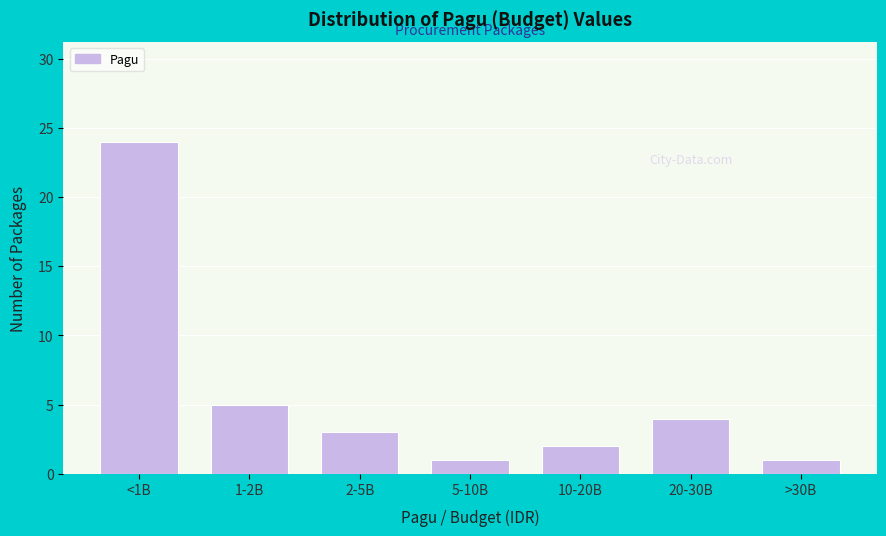

Reading left to right, what are all the values shown in this chart?

<1B=24	1-2B=5	2-5B=3	5-10B=1	10-20B=2	20-30B=4	>30B=1